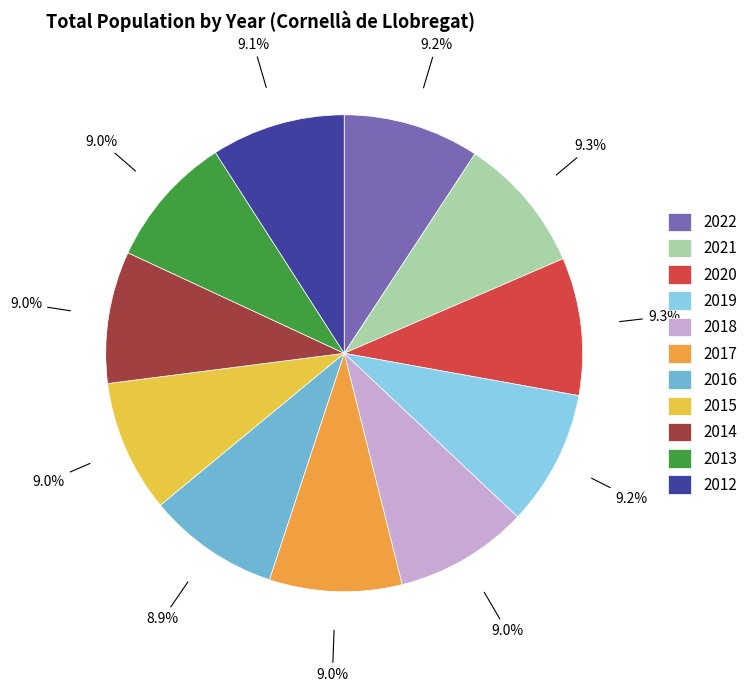

Count the number of slices in the pie.

11